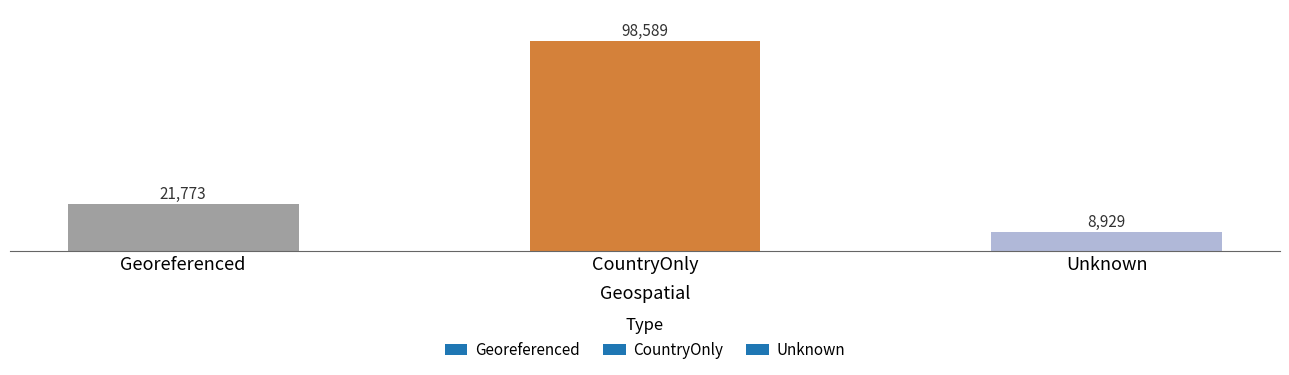

List the labels in order of value, smallest first.

Unknown, Georeferenced, CountryOnly